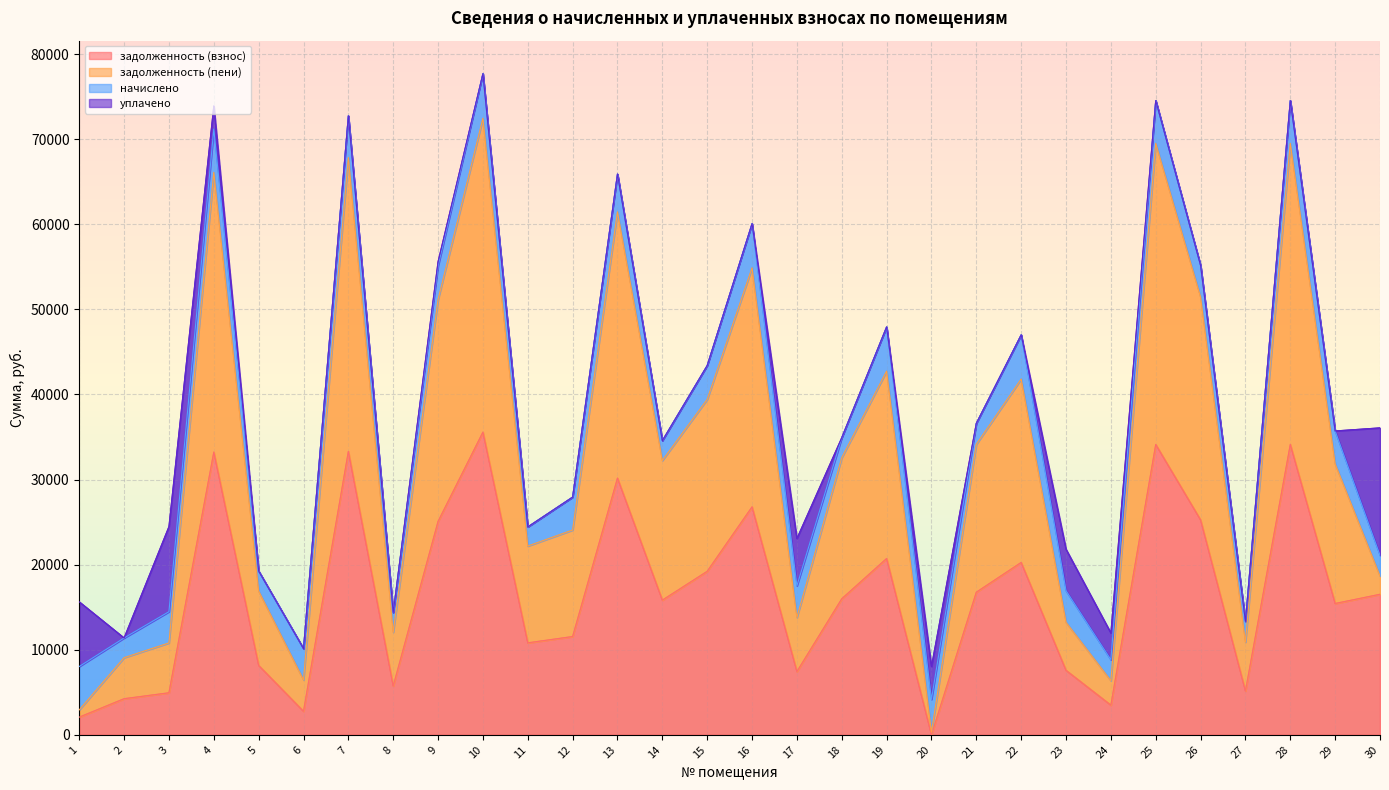

Where does the задолженность (пени) series first go above 32239?

4